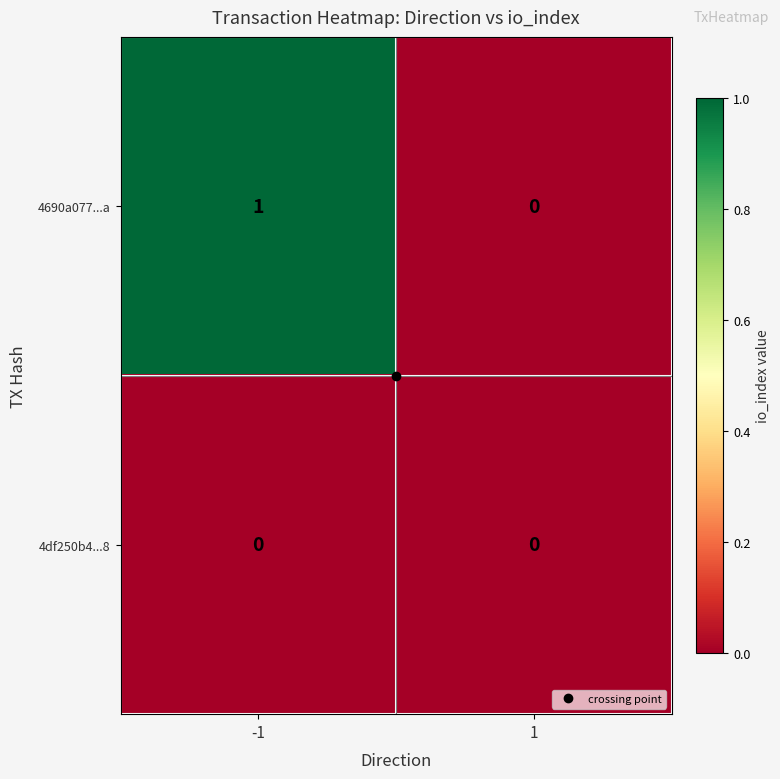

Which series has the largest total across all categories?

4690a077...a